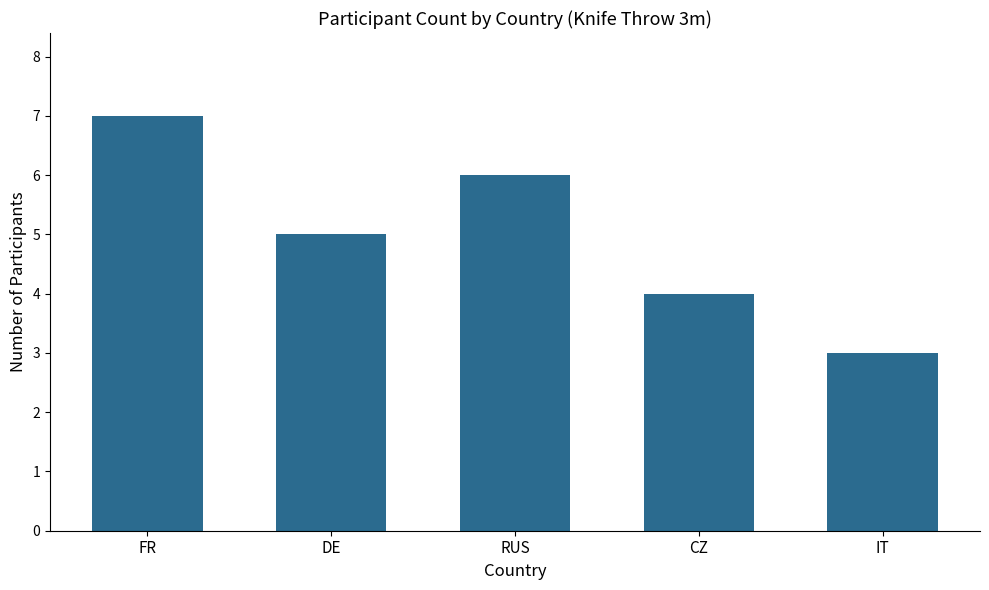

Reading left to right, list all the values displayed in this chart.

7	5	6	4	3